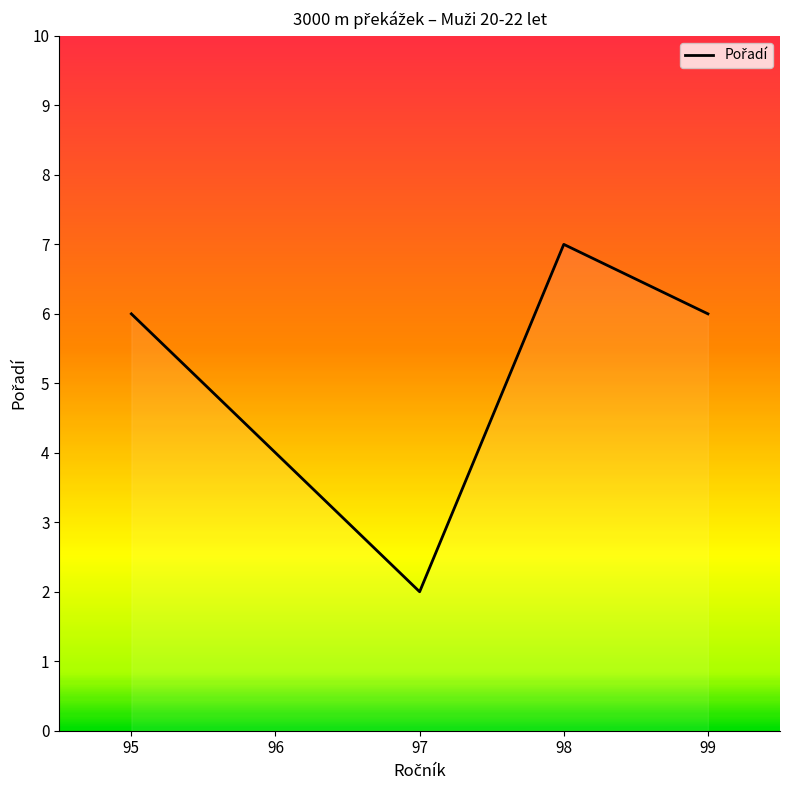

At which category does the data reach its first local valley?

97